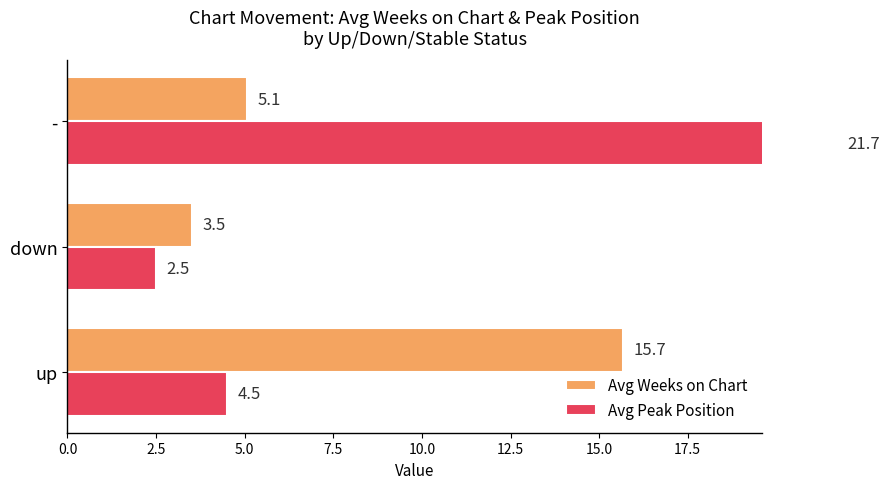

What is the value of the Avg Peak Position bar at the 1st from the left?

4.5